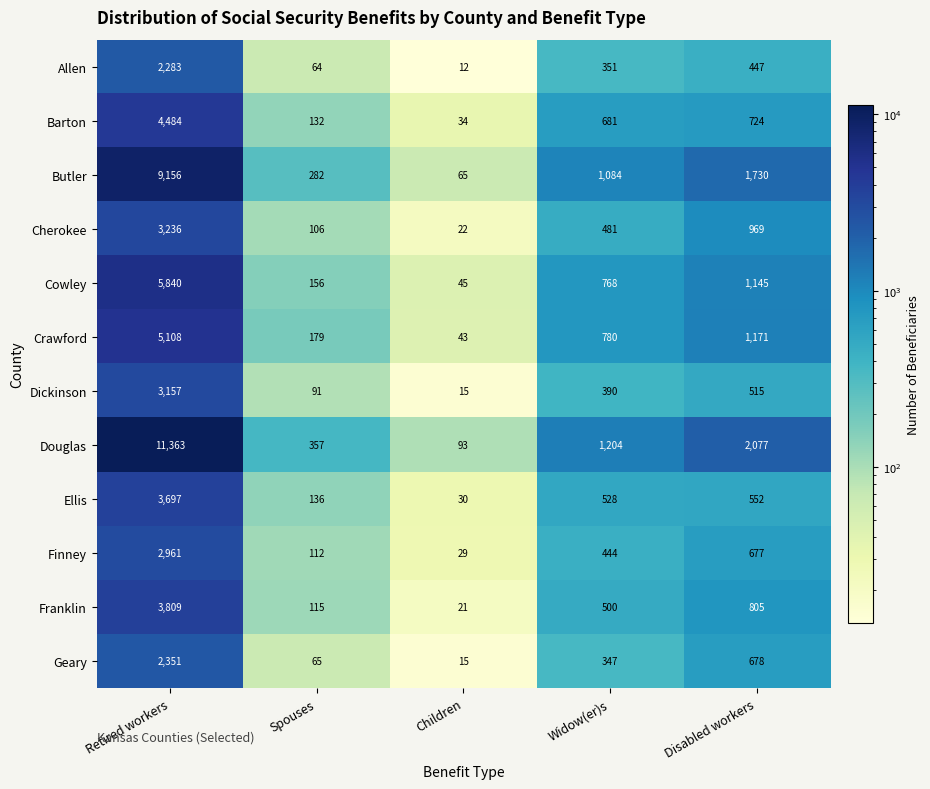

Which series has the widest spread of values?

Douglas